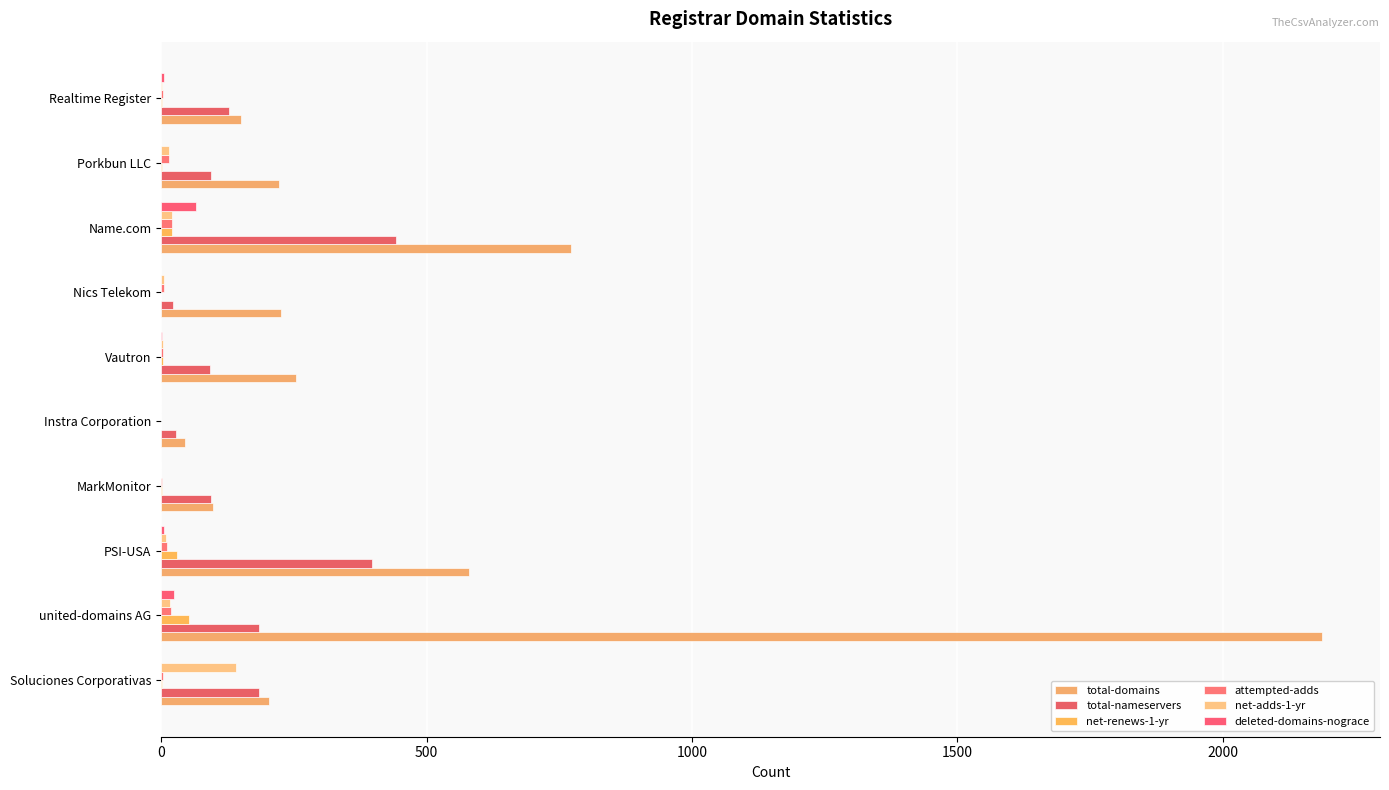

At which category is the sum across all series the highest?

united-domains AG